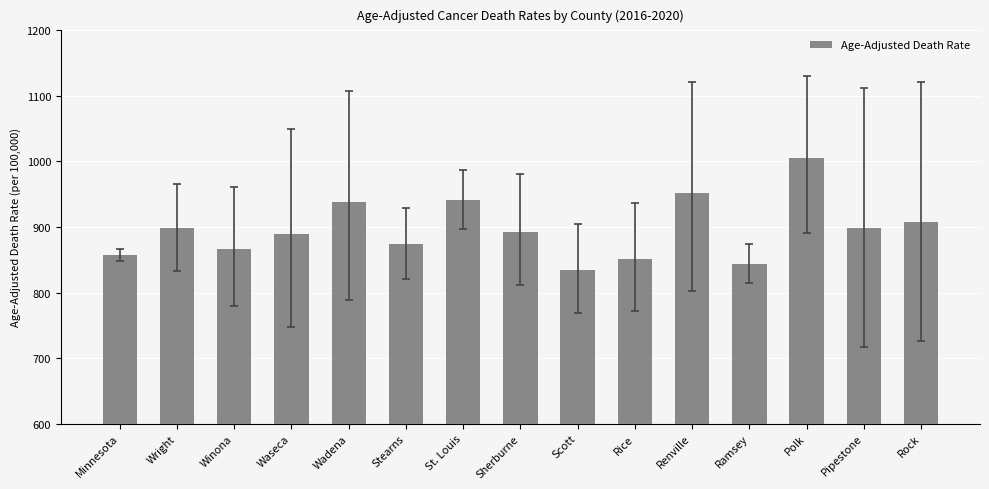

What is the label of the 12th bar from the left?

Ramsey